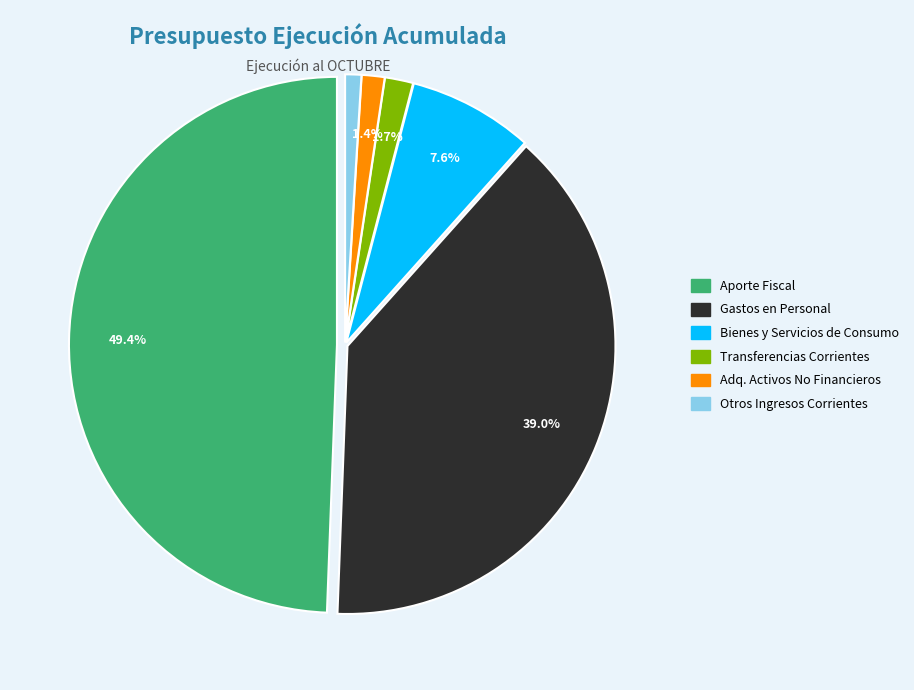

Is there any slice that represents more than half of the pie?

No